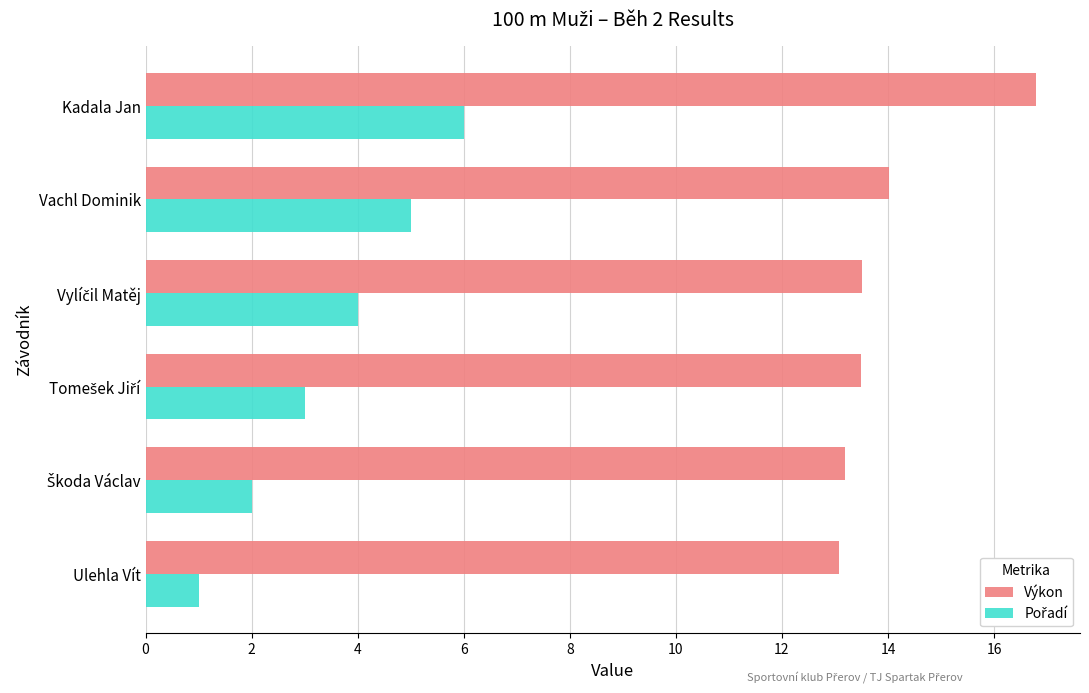

What is the average value of the Výkon series?

14.0